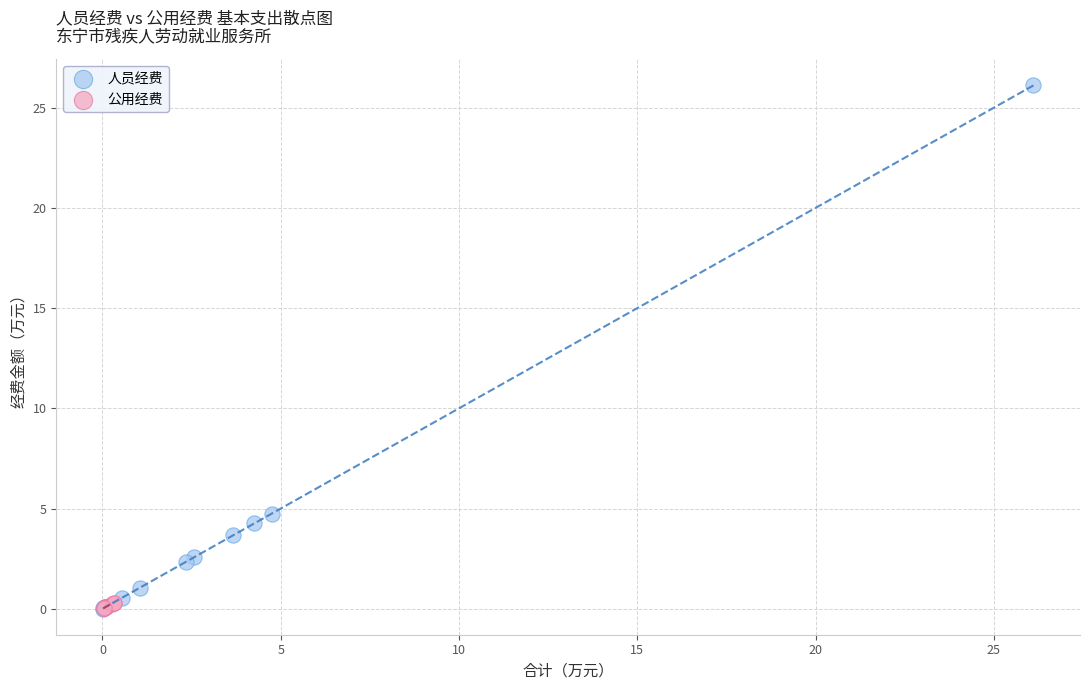

Which series contains the highest Y value?

人员经费